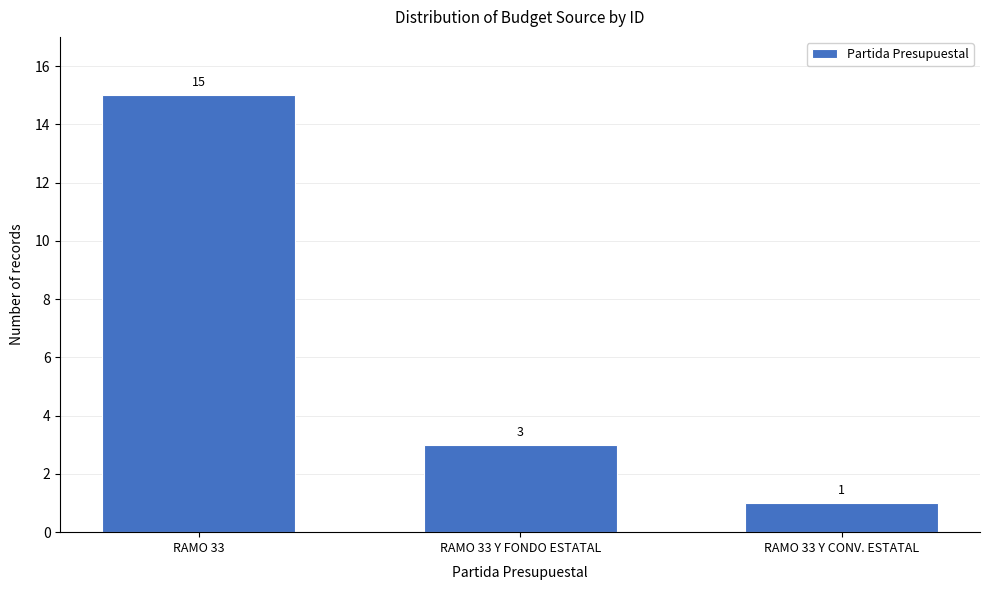

Reading left to right, what are all the values shown in this chart?

RAMO 33=15	RAMO 33 Y FONDO ESTATAL=3	RAMO 33 Y CONV. ESTATAL=1